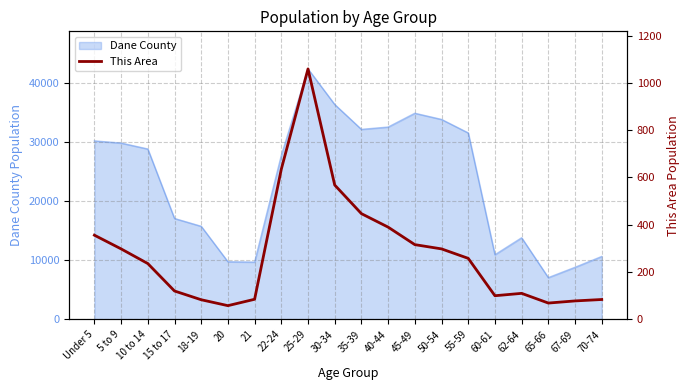

Does the chart display data point markers on the line(s)?

No